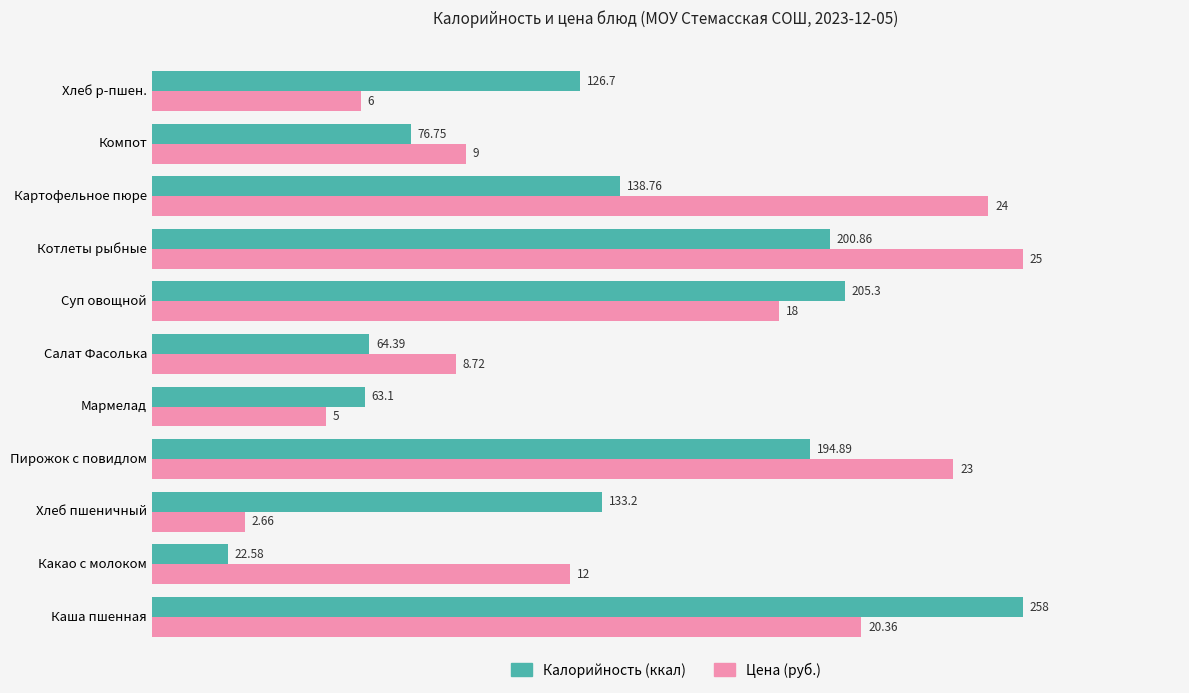

Which series has the largest range (max minus min)?

Калорийность (ккал)